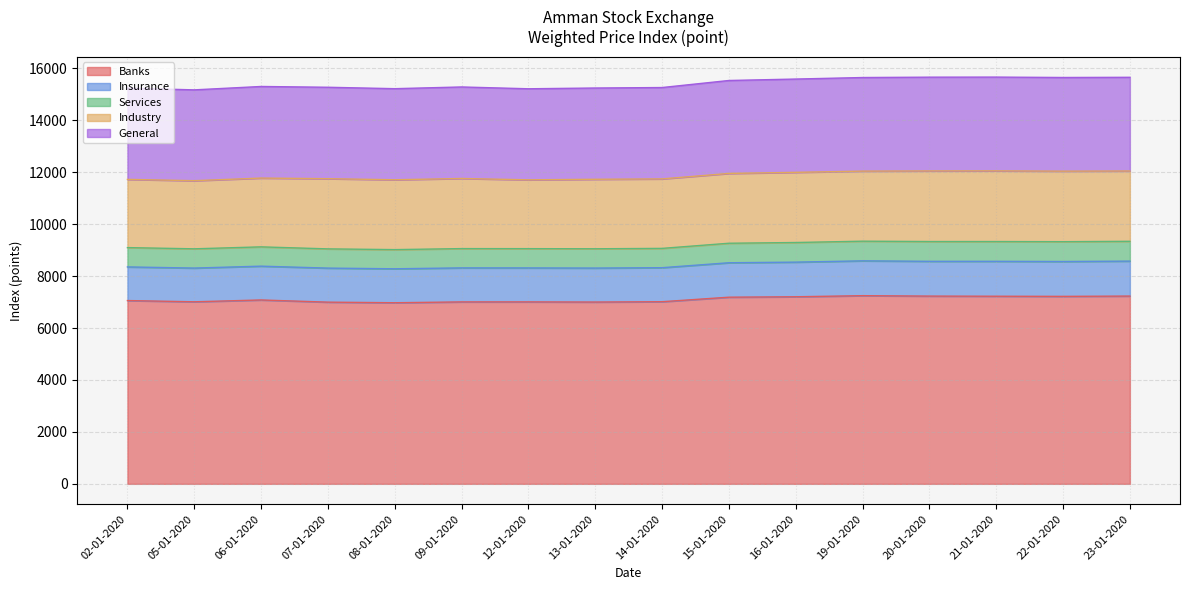

Is it true that Banks equals 12173.4 at 02-01-2020?

False